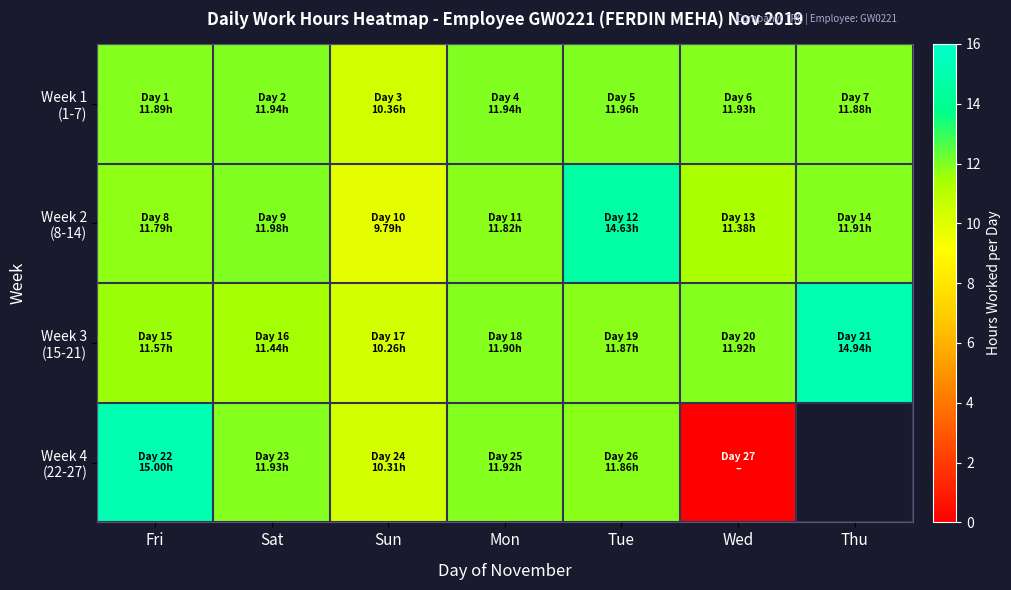

Between Sat and Tue, which series saw the biggest shift?

Week 2 (8-14)